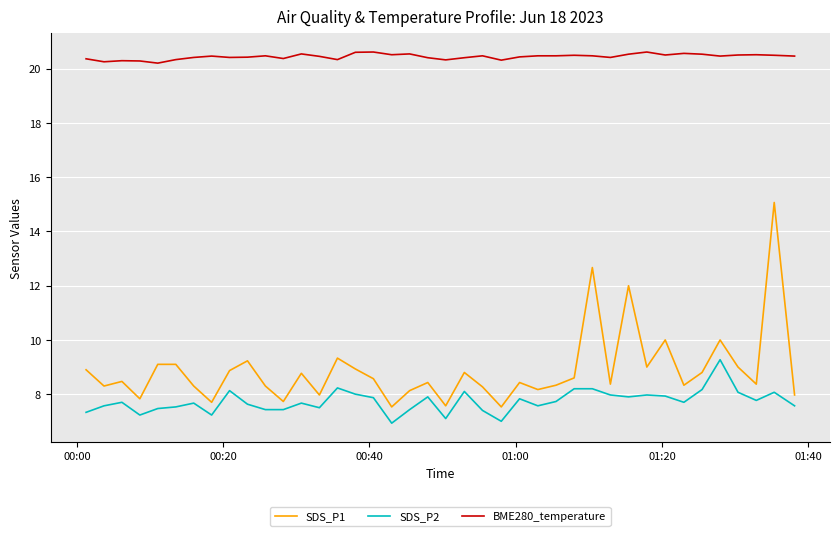

Which series has the largest total across all categories?

BME280_temperature